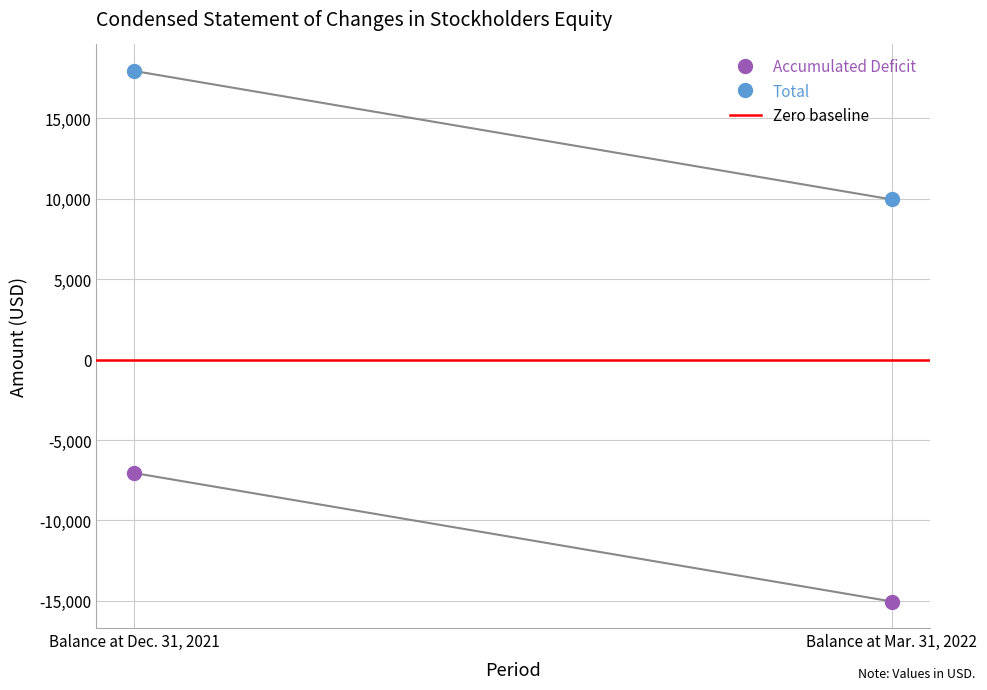

Reading left to right, what are all the values shown in this chart?

Accumulated Deficit: -7048	-15038
Total: 17952	9962
Zero baseline: 0	0